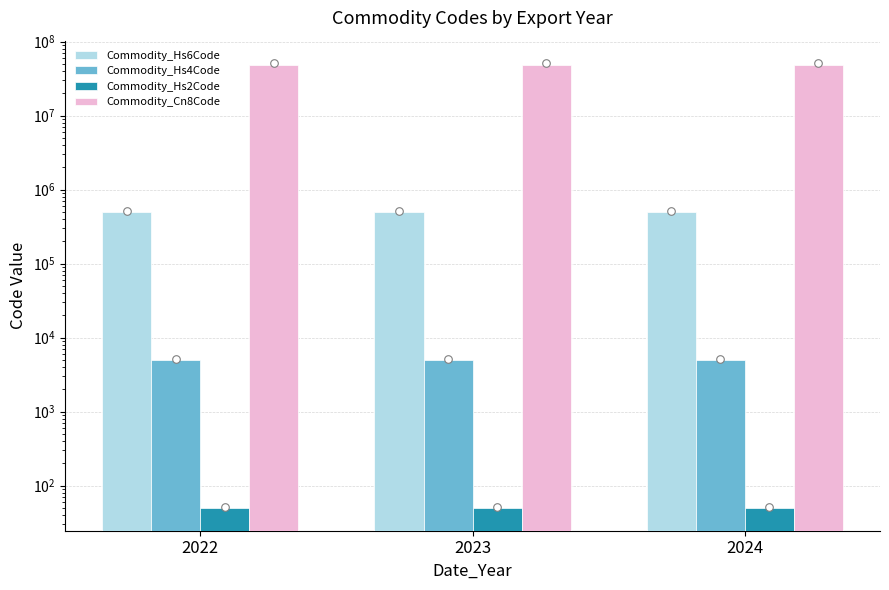

Is the value of Commodity_Hs6Code at 2024 greater than the value of Commodity_Cn8Code at 2023?

No